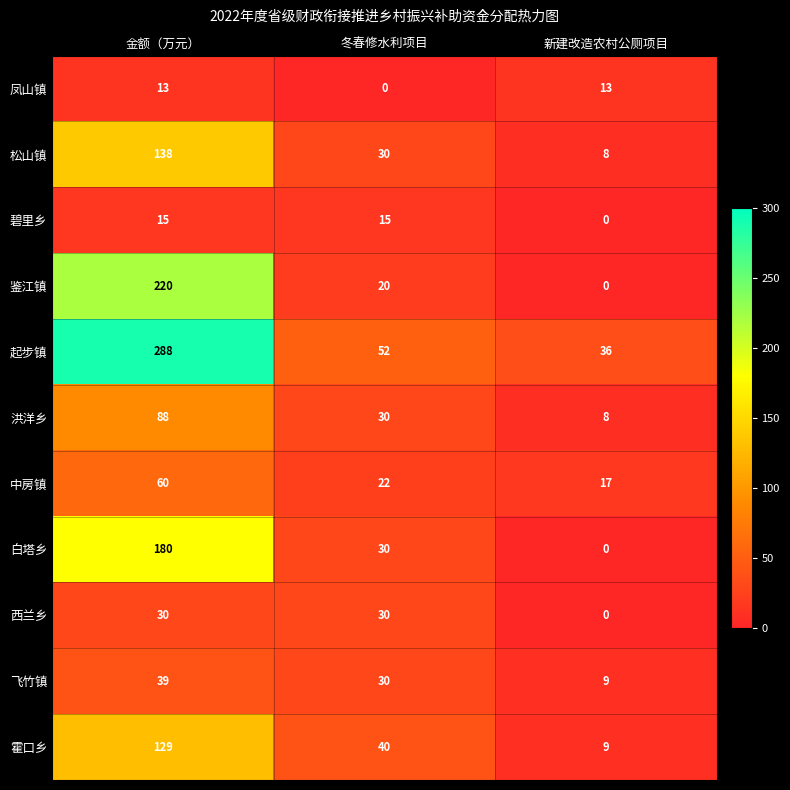

What is the highest value of the 凤山镇 series?

13